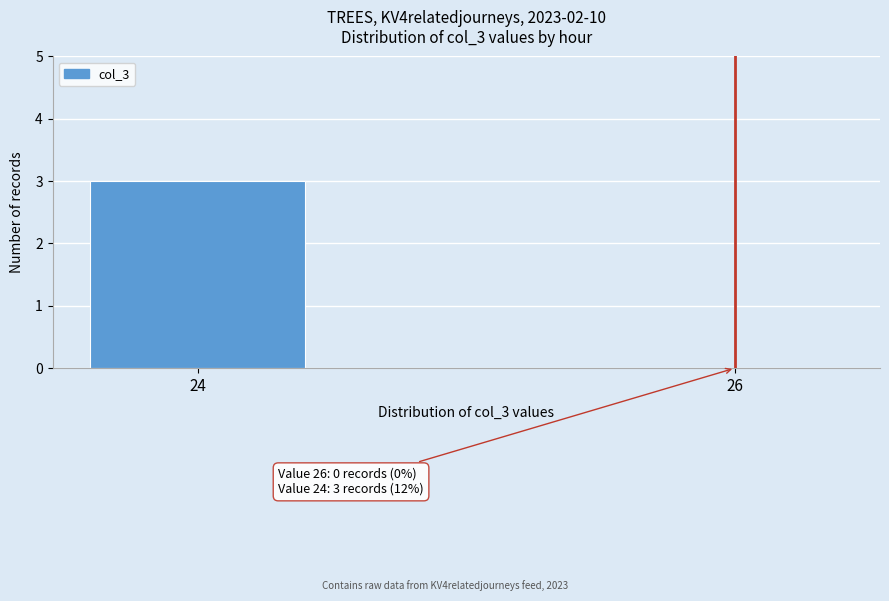

Reading left to right, list all the values displayed in this chart.

24=3	26=0